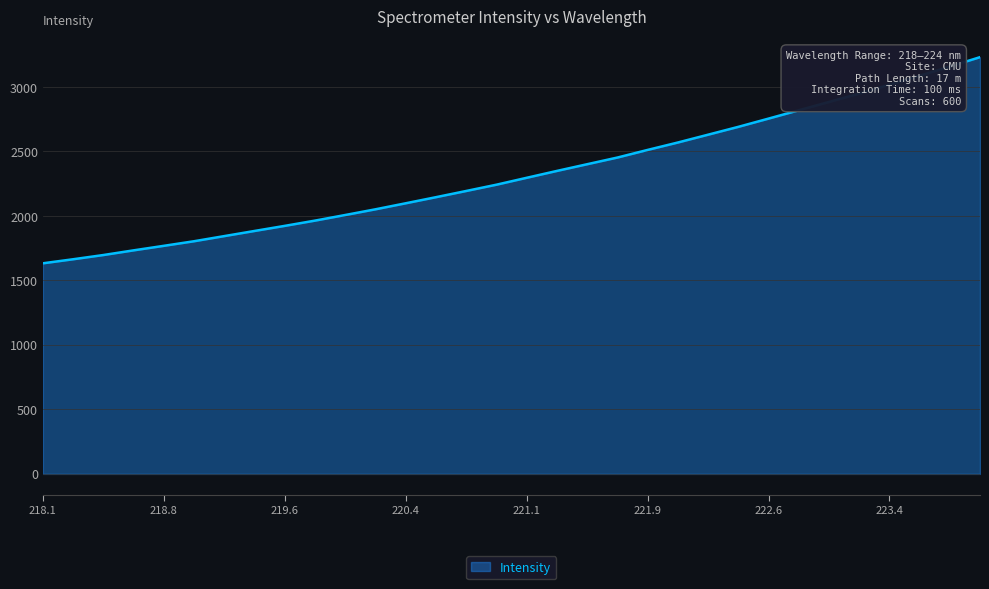

Reading left to right, transcribe all the data shown in this chart.

1632.8	1664.2	1697.0	1733.3	1768.4	1804.1	1843.9	1883.8	1923.3	1964.0	2007.6	2051.8	2098.5	2145.8	2193.9	2242.5	2296.1	2349.3	2401.3	2453.0	2512.1	2569.6	2630.2	2690.9	2754.9	2819.3	2883.8	2948.6	3017.5	3087.2	3158.1	3231.1